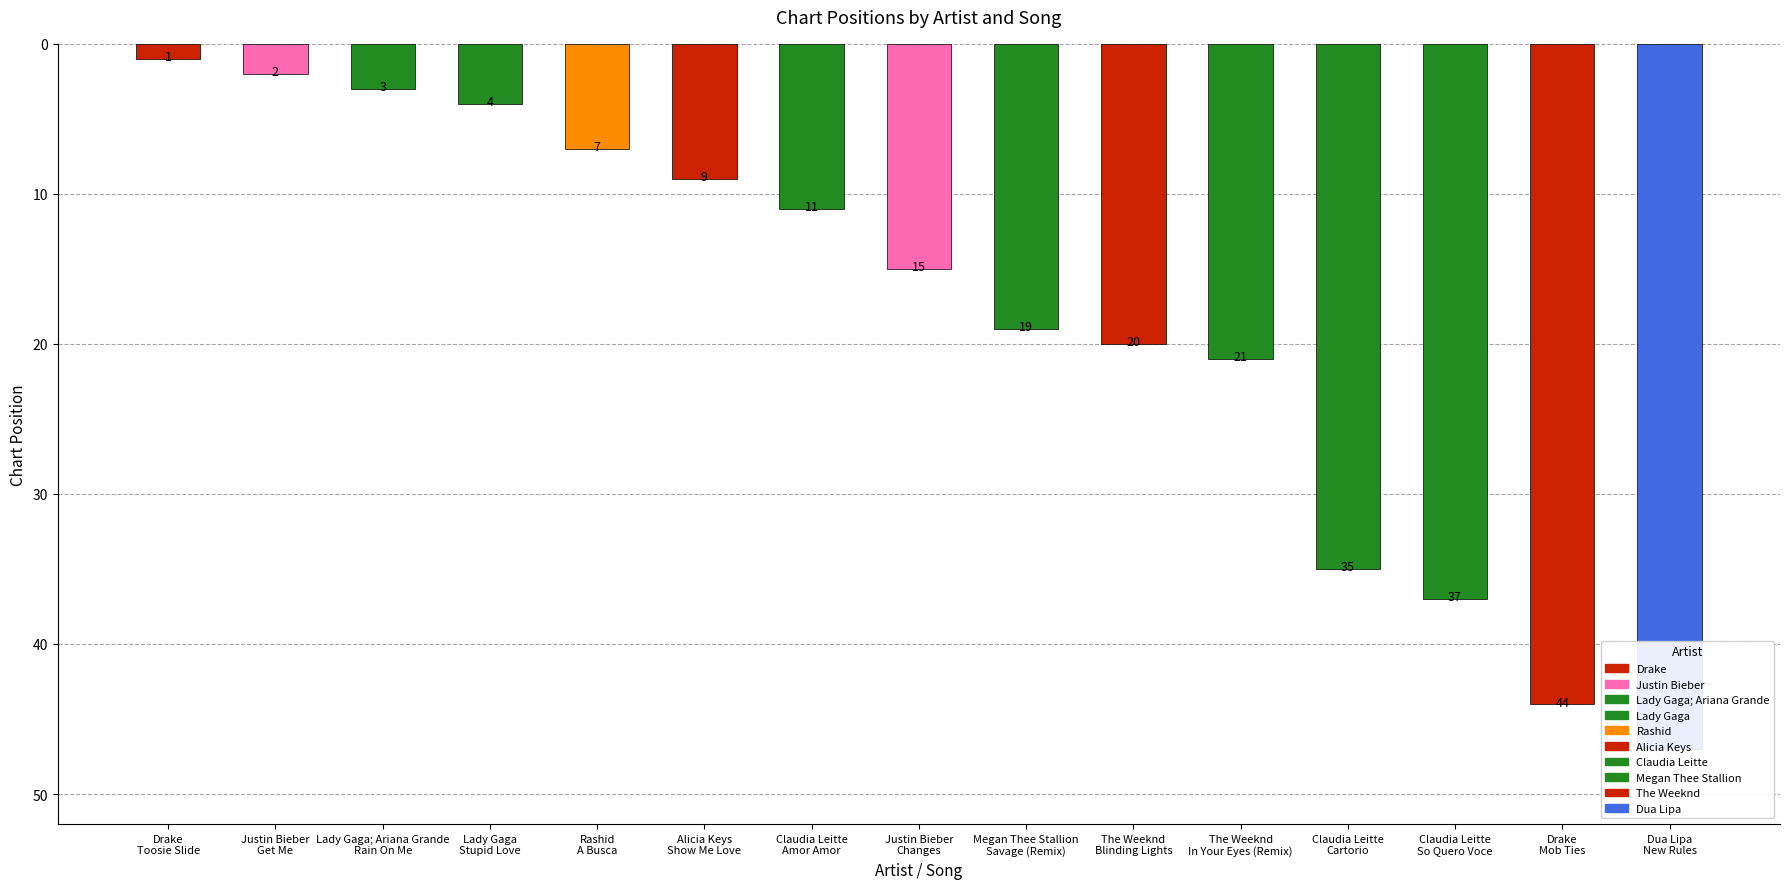

What is the value of the 1st bar from the left?

1